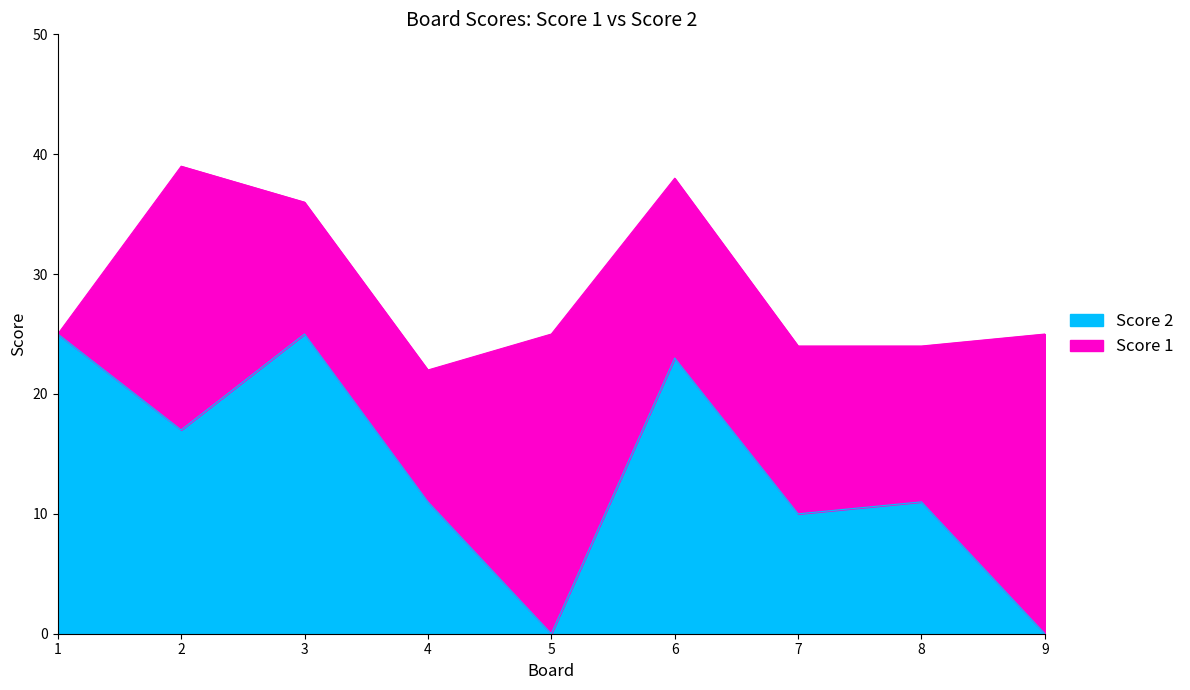

The value at 6 is 13. True or false?

False